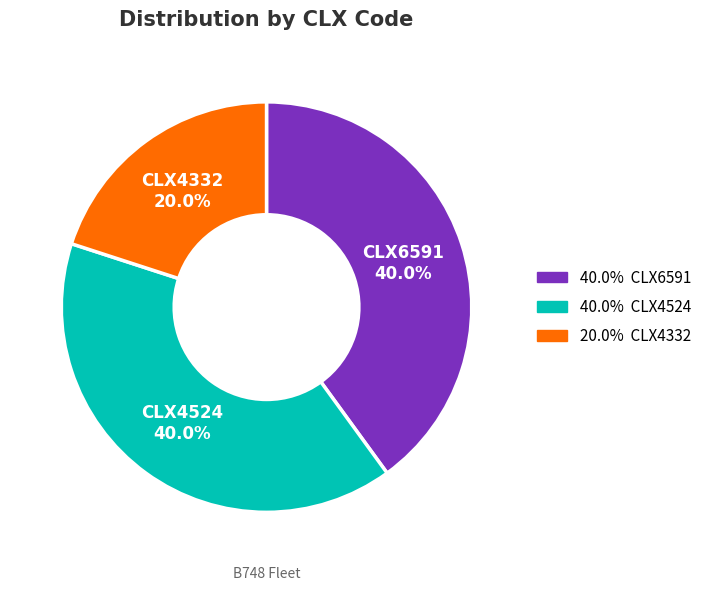

To the nearest percent, what is the average slice percentage?

33%